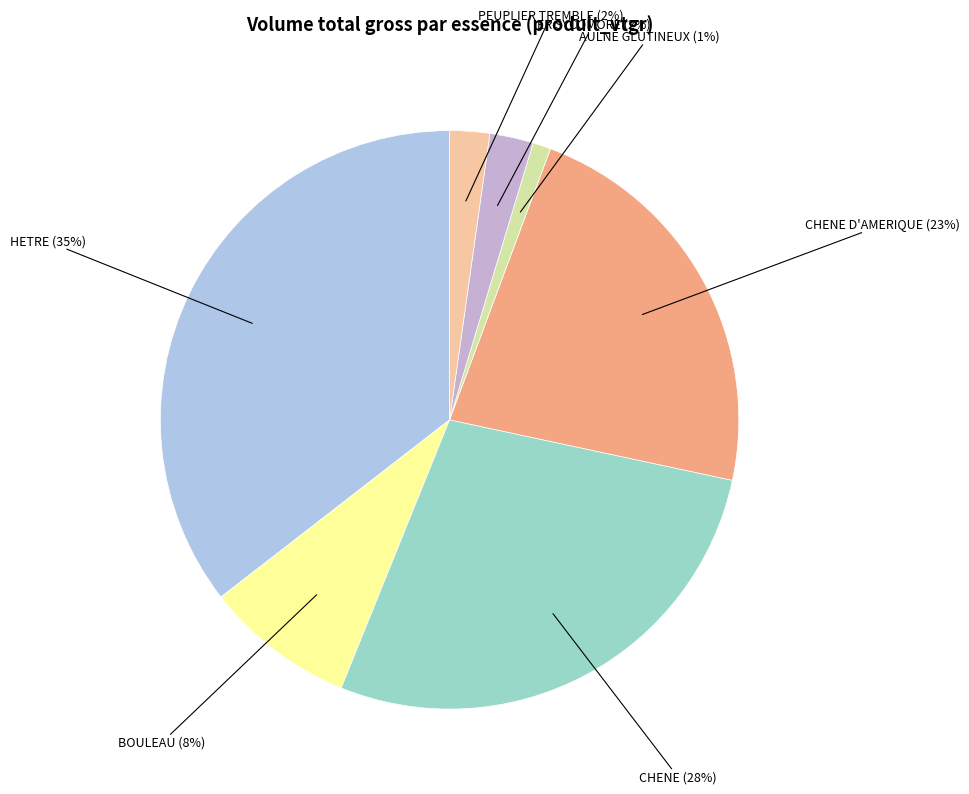

What is the smallest slice in the pie chart?

AULNE GLUTINEUX